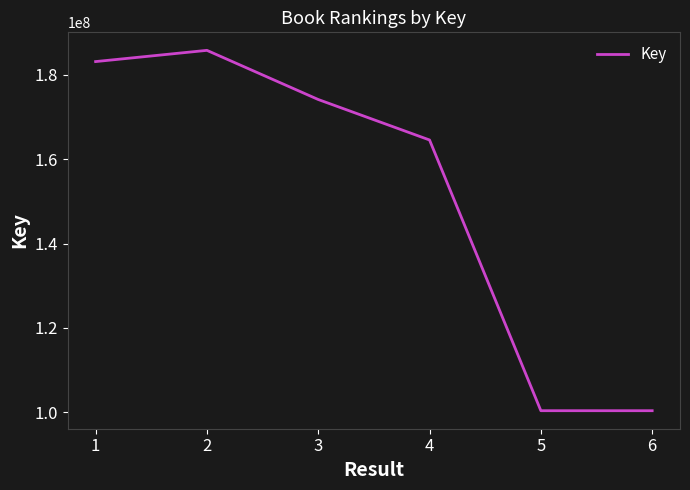

Between 3 and 5, which is larger?

3